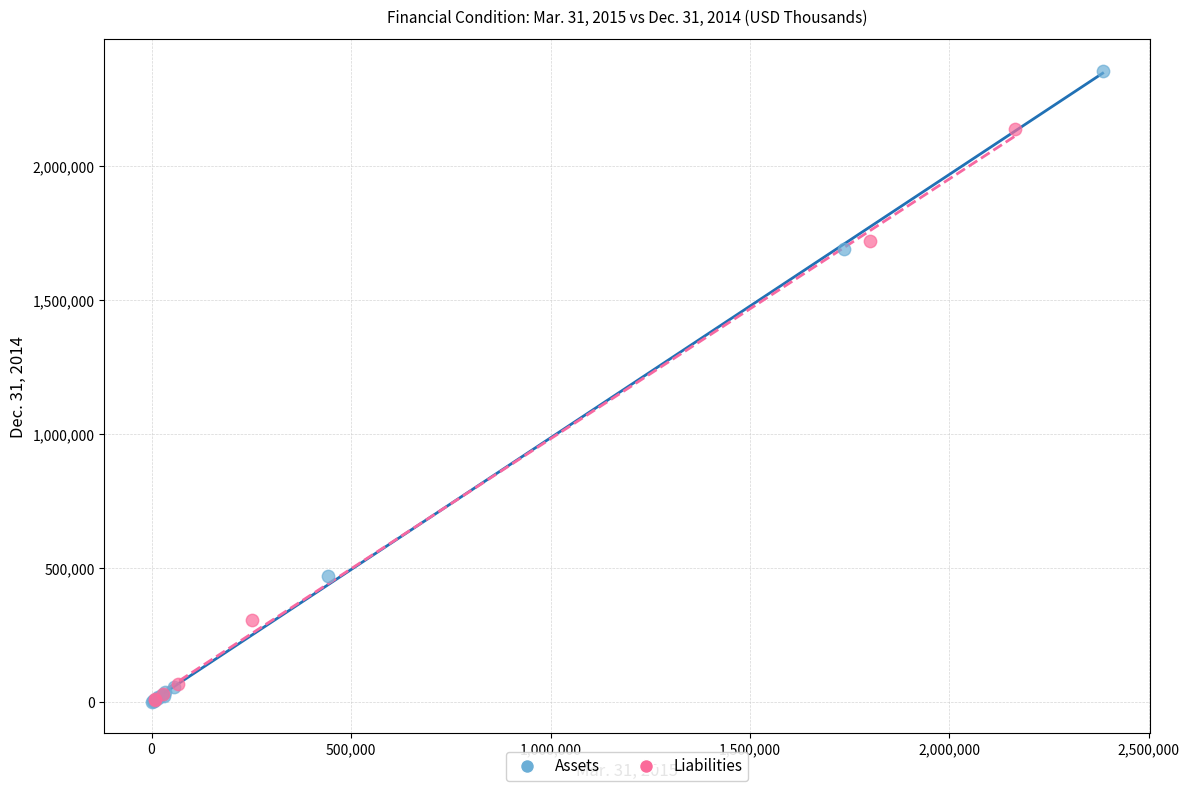

Which series reaches the maximum Y coordinate?

Assets